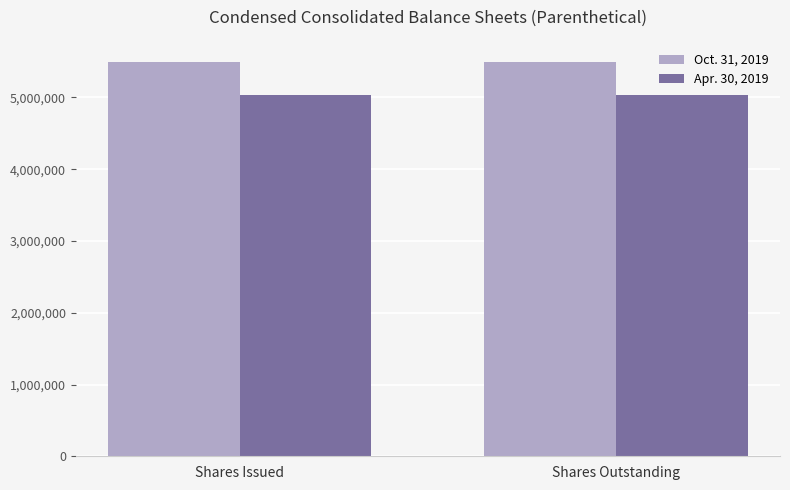

What is the difference between the highest and lowest values at Shares Issued?

456002